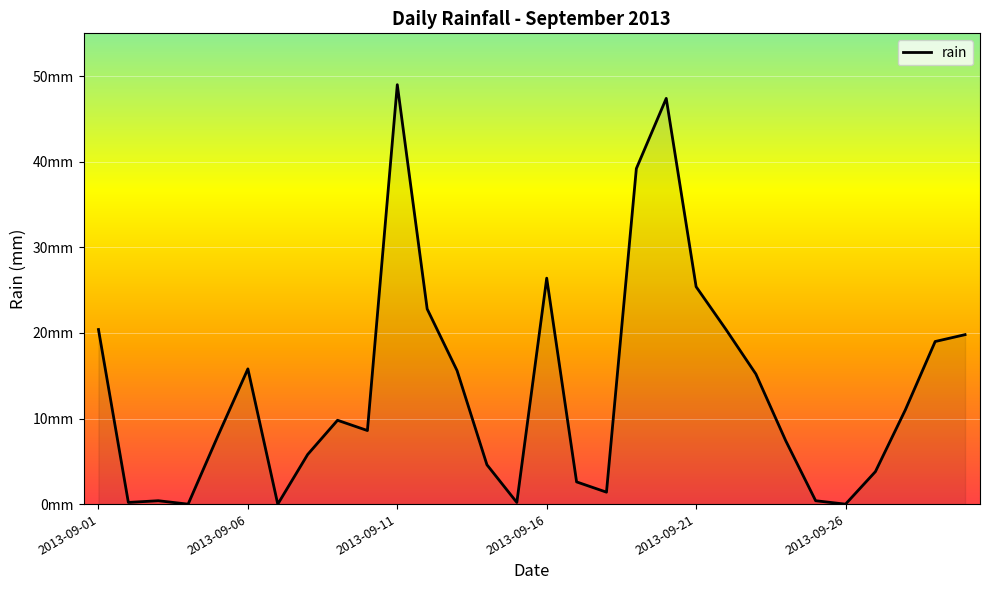

What is the difference between the second highest and minimum values?

47.4